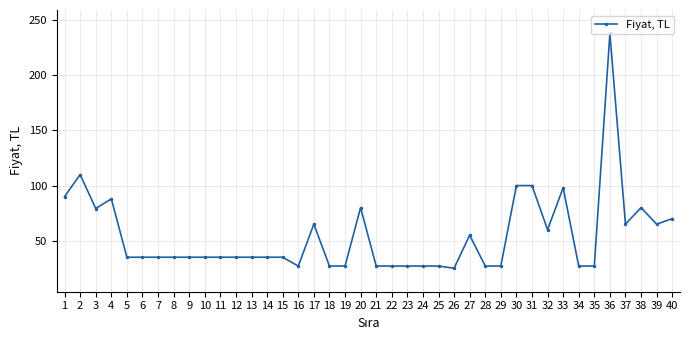

Where is the first local maximum?

2